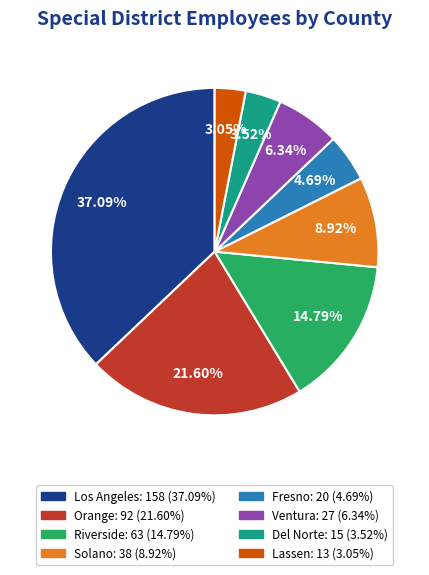

Is the sum of Riverside and Fresno greater than half?

No